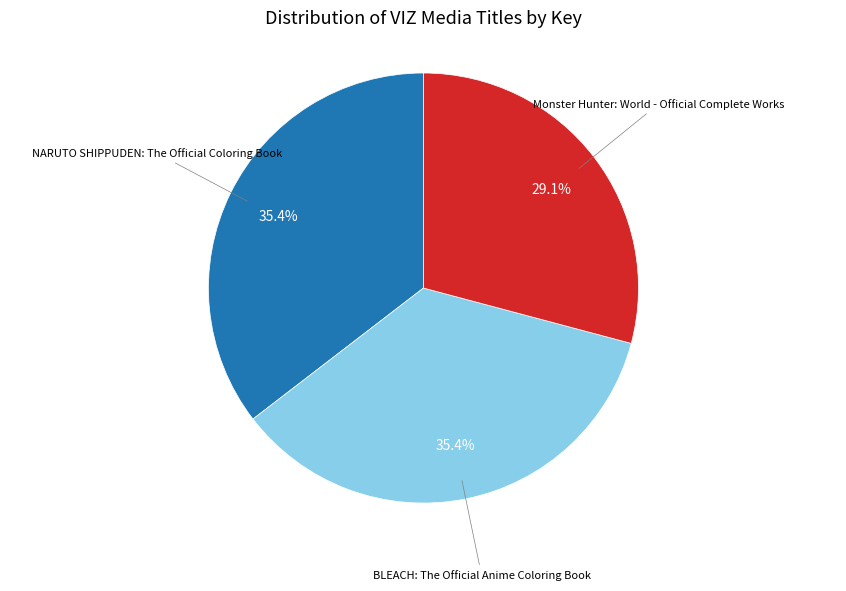

Is there any slice that represents more than half of the pie?

No